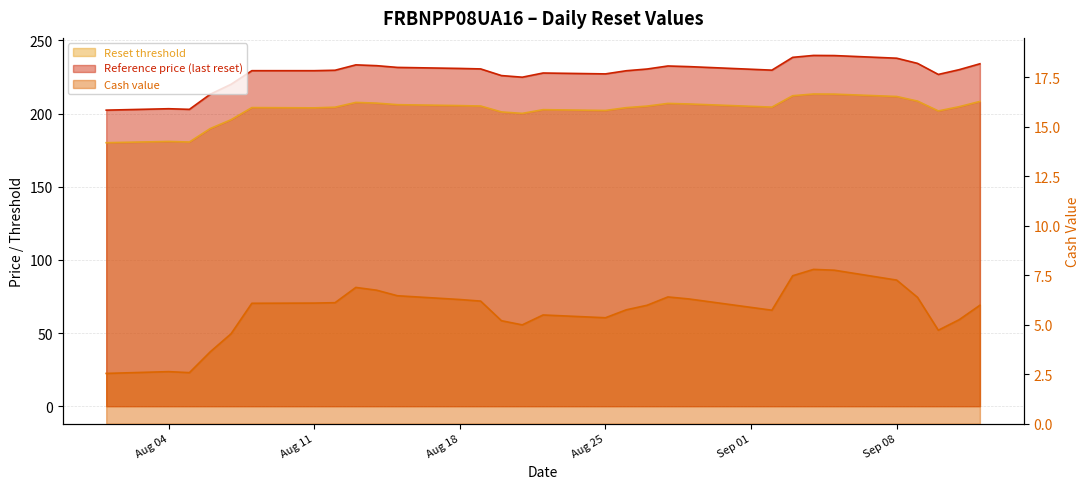

Read the Reset threshold value at 2025-08-28.

207.0